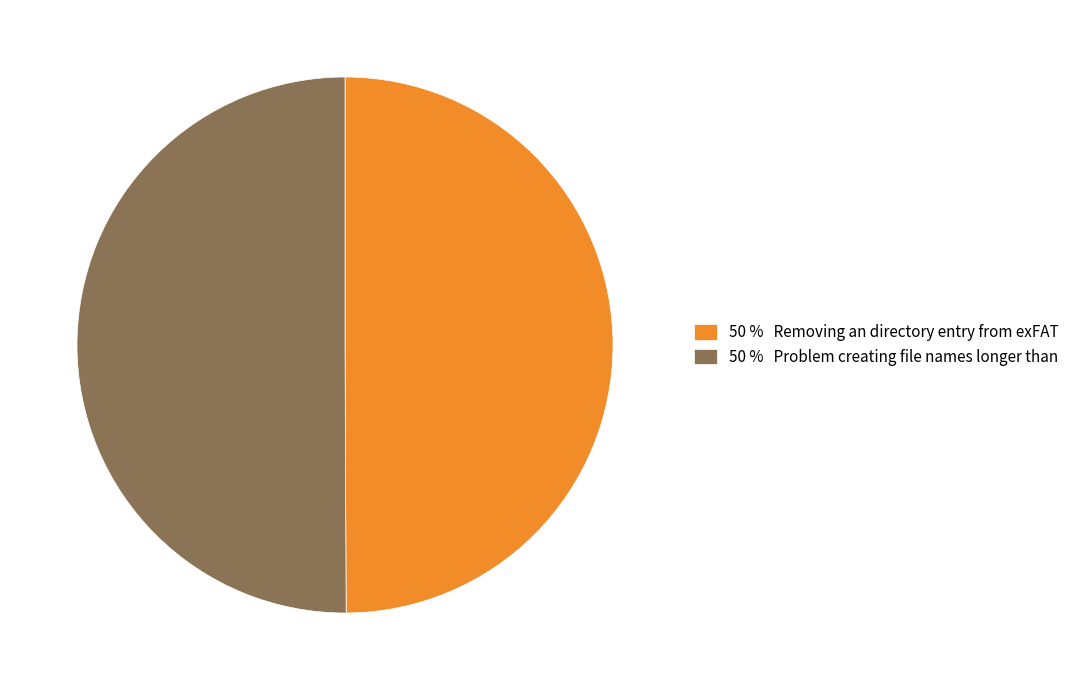

True or false: 50 % Removing an directory entry from exFAT accounts for 50% of the total.

True